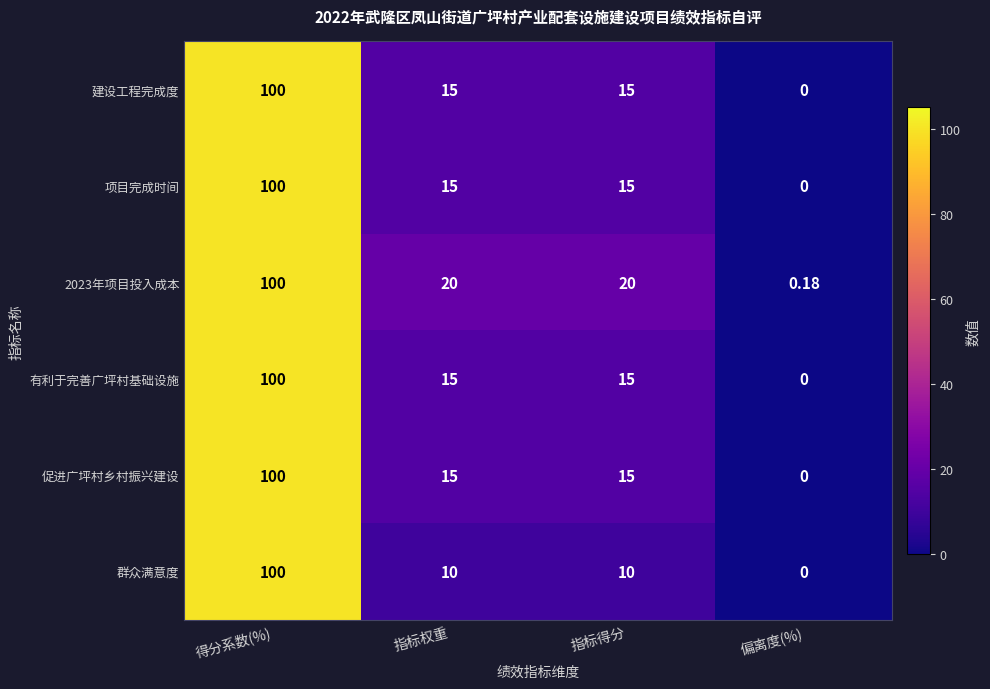

At how many categories does at least one series exceed 44?

1